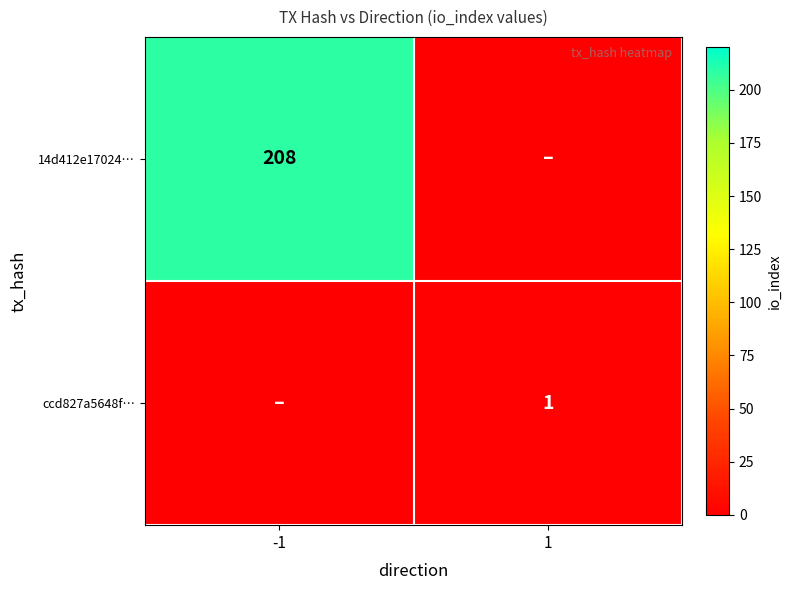

Which has a higher value, 1 or -1?

-1